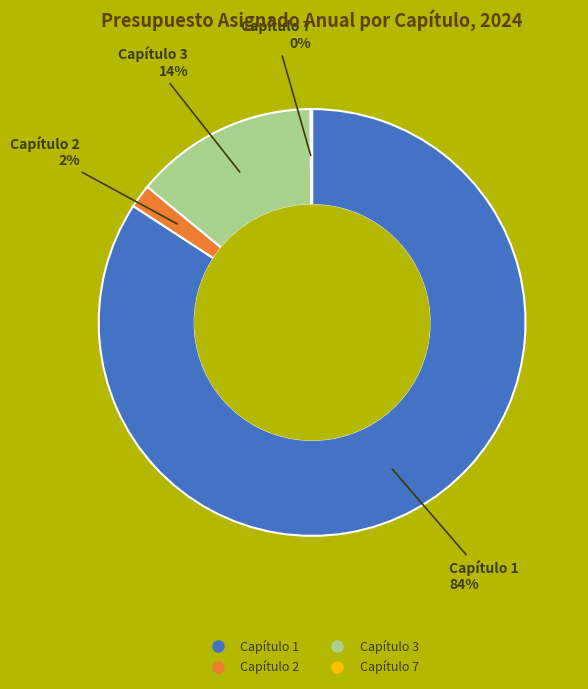

What is the majority slice?

Capítulo 1